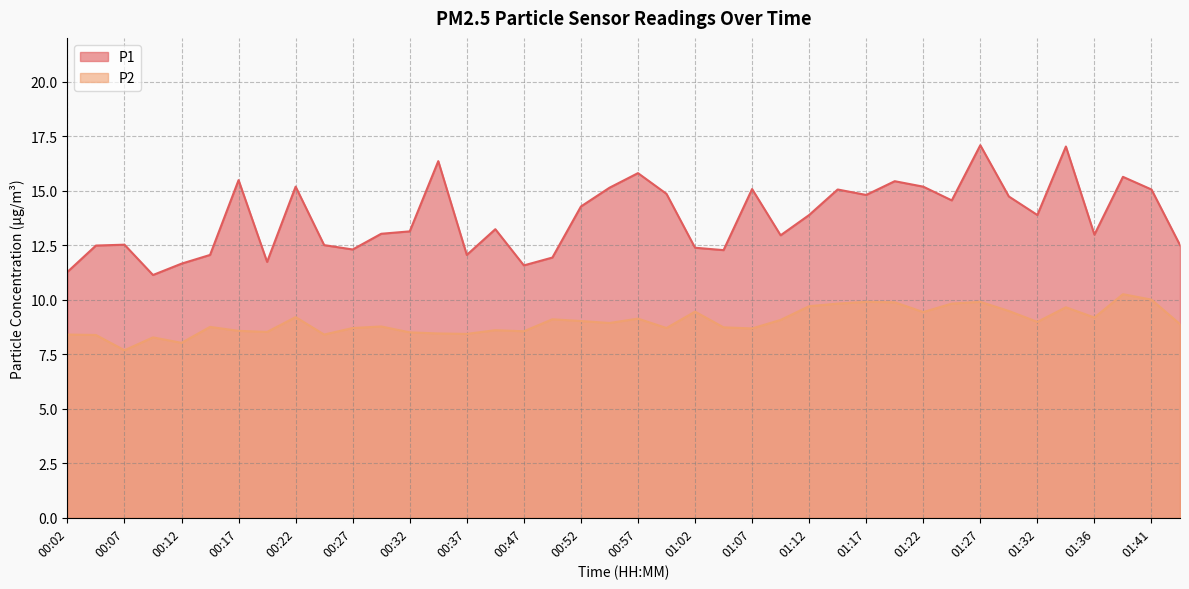

At which category does the chart reach its minimum across all series?

00:07